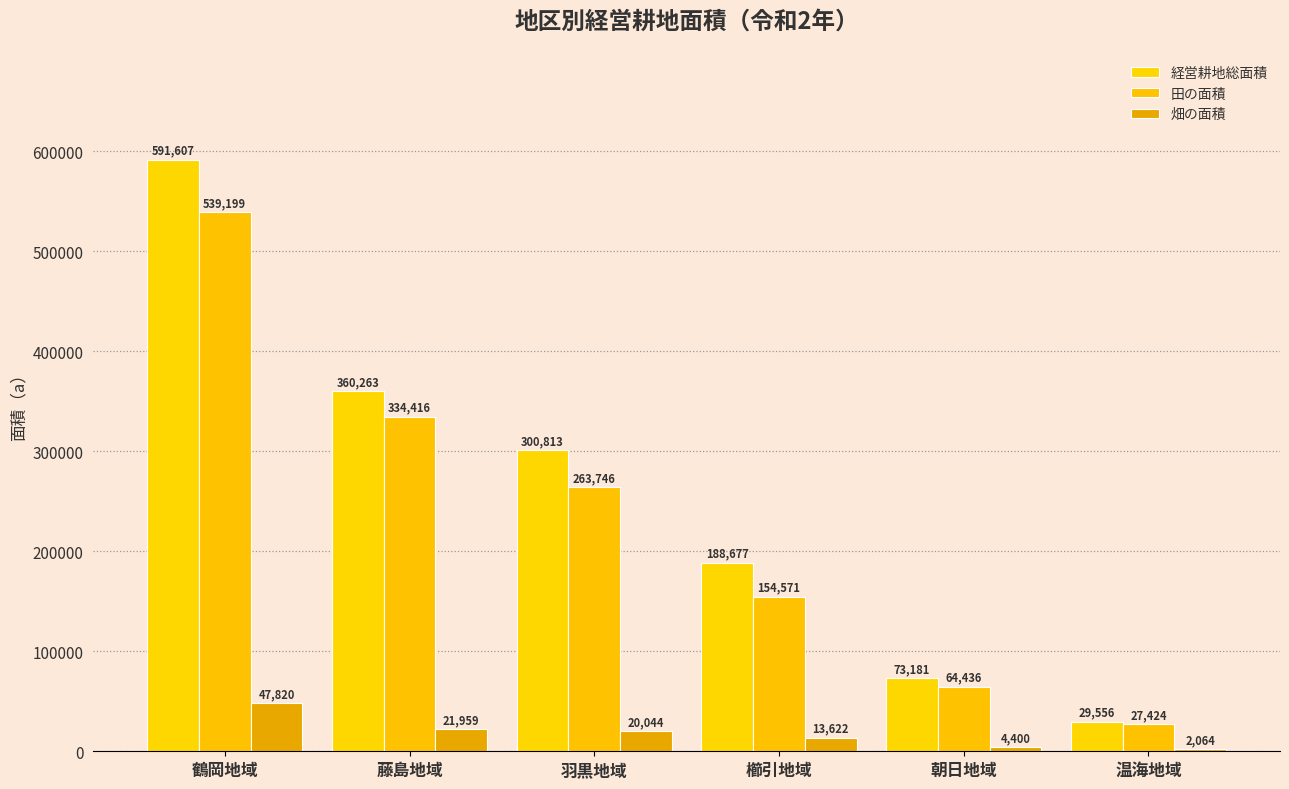

True or false: 経営耕地総面積 has a value of 34235 at 朝日地域.

False